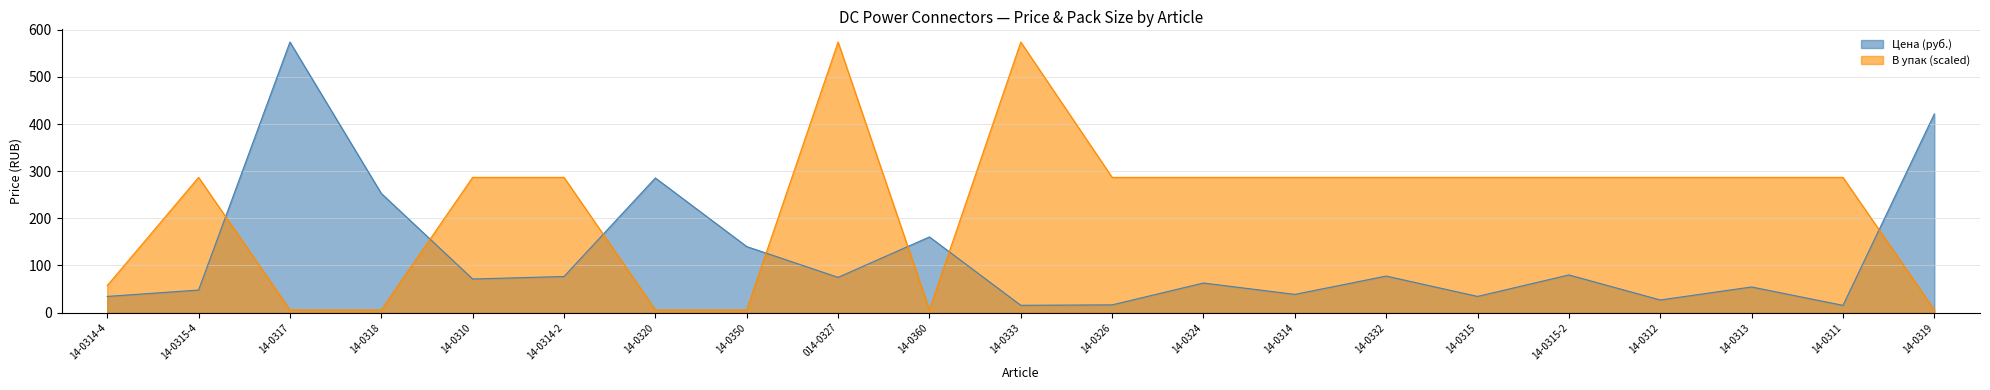

Rank the categories by Цена value from highest to lowest.

14-0317, 14-0319, 14-0320, 14-0318, 14-0360, 14-0350, 14-0315-2, 14-0332, 14-0314-2, 014-0327, 14-0310, 14-0324, 14-0313, 14-0315-4, 14-0314, 14-0314-4, 14-0315, 14-0312, 14-0326, 14-0333, 14-0311